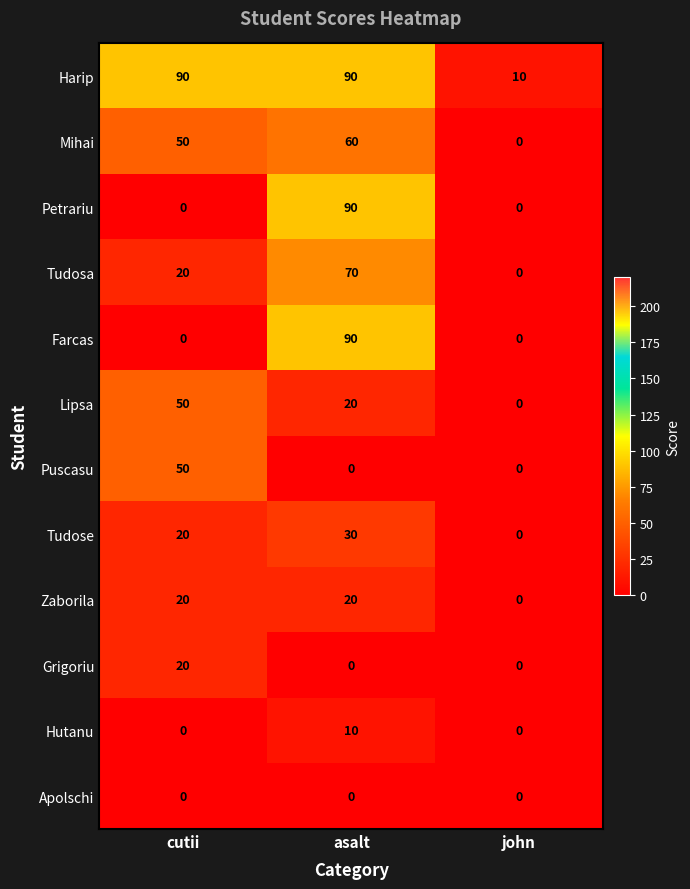

What is the total value across all series at asalt?

480